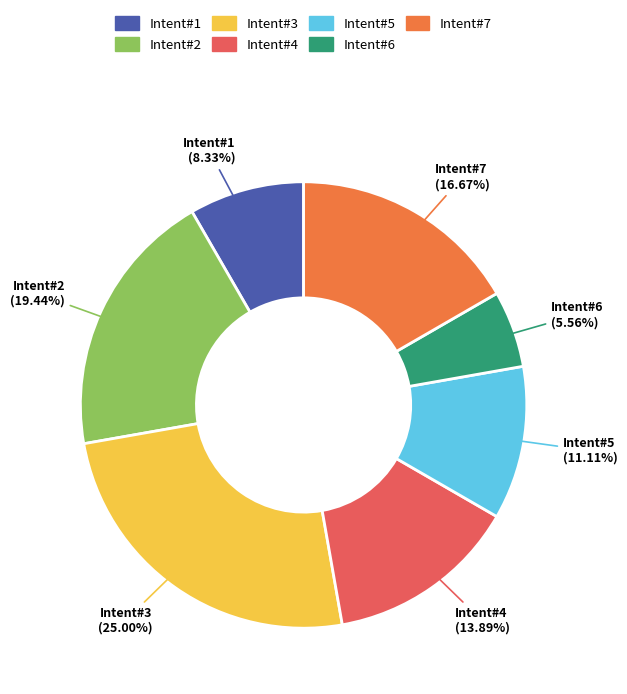

To the nearest percent, what is the average slice percentage?

14%